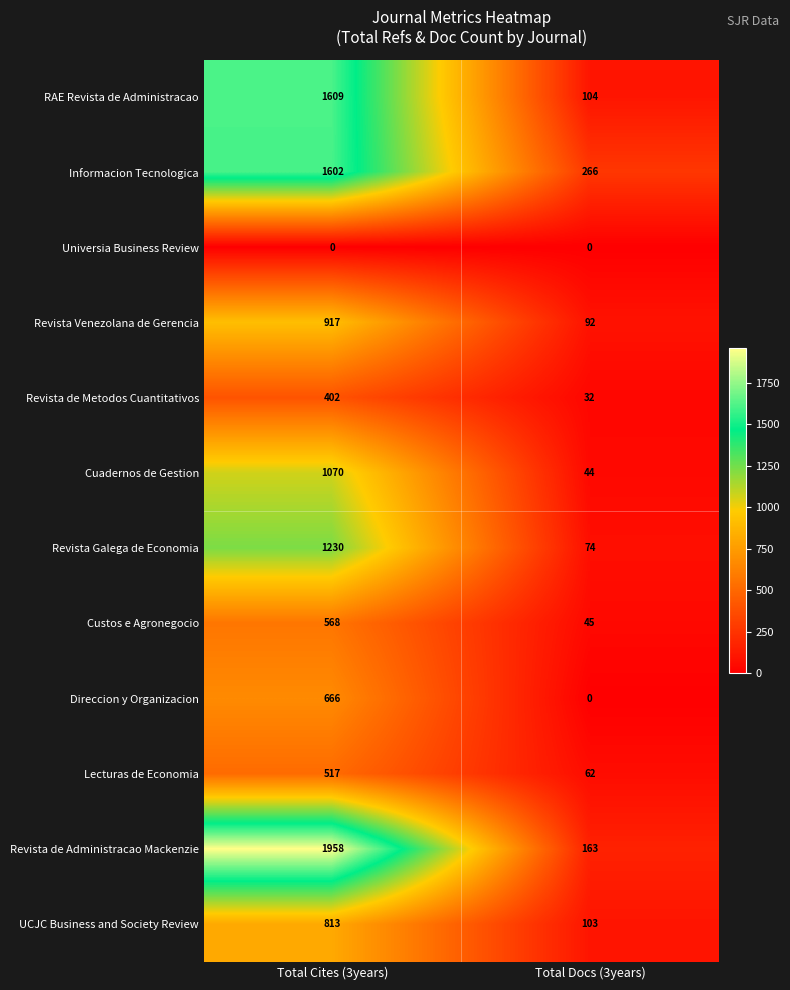

Reading left to right, list all the values displayed in this chart.

RAE Revista de Administracao: Total Cites (3years)=1609	Total Docs (3years)=104
Informacion Tecnologica: Total Cites (3years)=1602	Total Docs (3years)=266
Universia Business Review: Total Cites (3years)=0	Total Docs (3years)=0
Revista Venezolana de Gerencia: Total Cites (3years)=917	Total Docs (3years)=92
Revista de Metodos Cuantitativos: Total Cites (3years)=402	Total Docs (3years)=32
Cuadernos de Gestion: Total Cites (3years)=1070	Total Docs (3years)=44
Revista Galega de Economia: Total Cites (3years)=1230	Total Docs (3years)=74
Custos e Agronegocio: Total Cites (3years)=568	Total Docs (3years)=45
Direccion y Organizacion: Total Cites (3years)=666	Total Docs (3years)=0
Lecturas de Economia: Total Cites (3years)=517	Total Docs (3years)=62
Revista de Administracao Mackenzie: Total Cites (3years)=1958	Total Docs (3years)=163
UCJC Business and Society Review: Total Cites (3years)=813	Total Docs (3years)=103